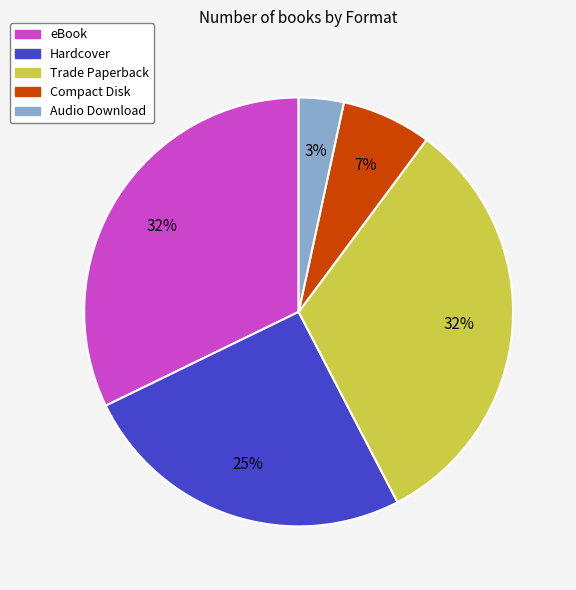

To the nearest percent, what is the difference between the largest and smallest slice percentages?

29%